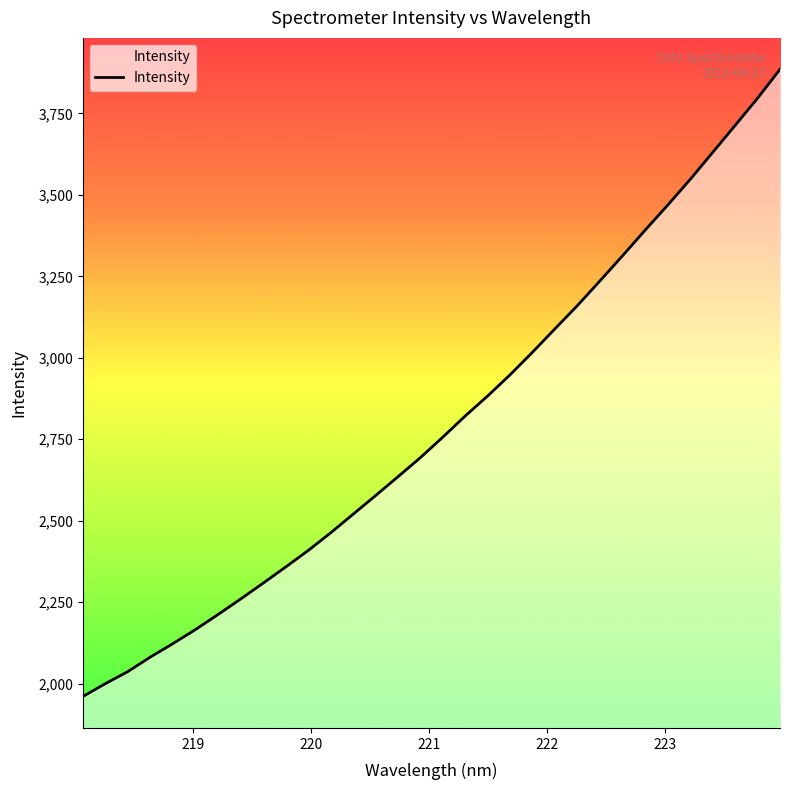

Does the chart display data point markers on the line(s)?

No